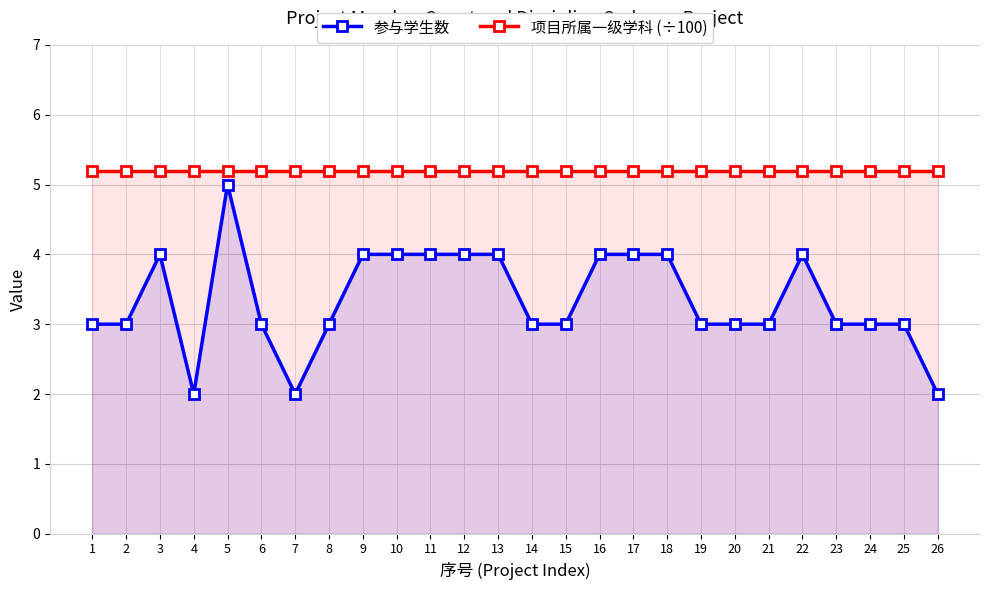

The value of 项目所属一级学科 (÷100) at 18 is 5.2. True or false?

True